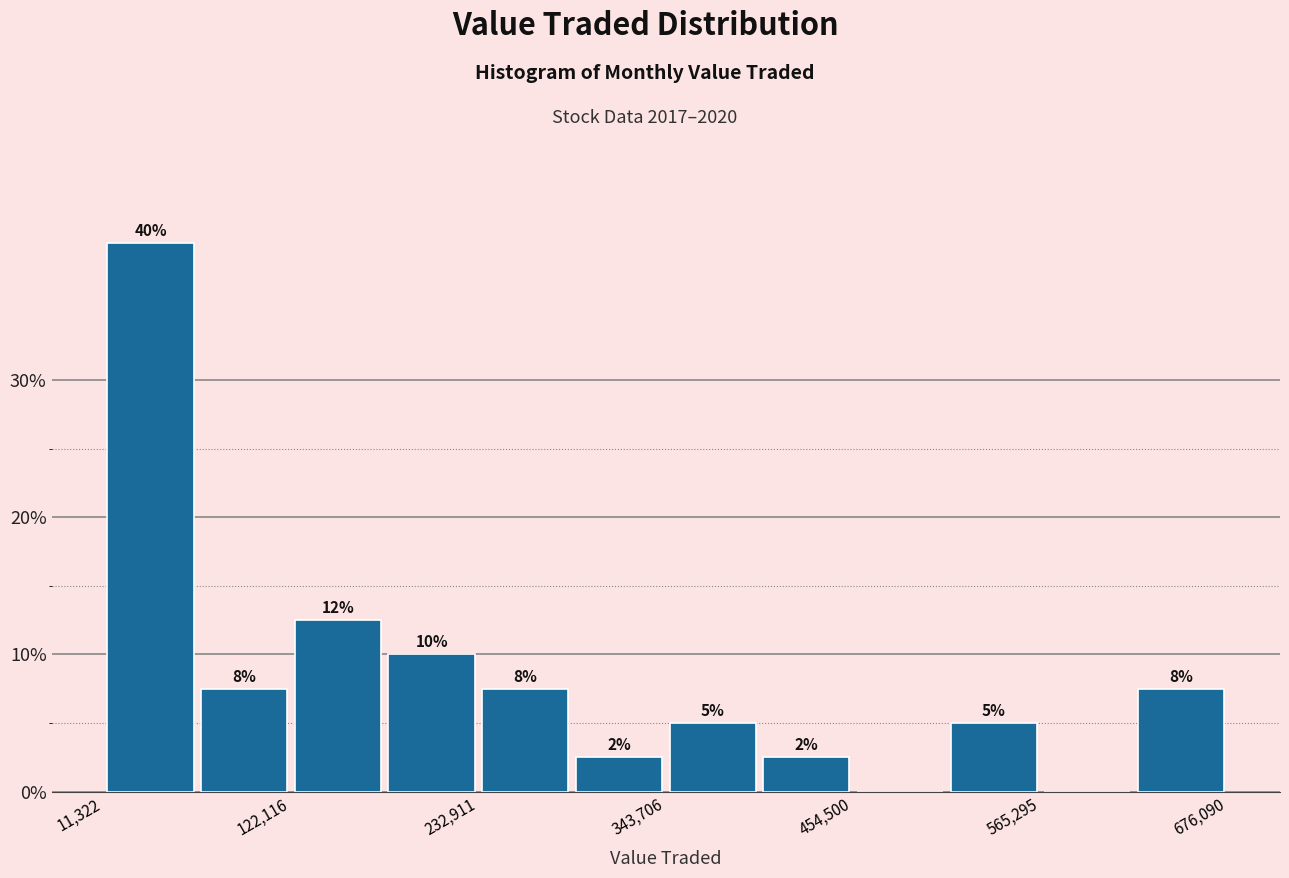

Around what value on the x-axis is the tallest bar? Give the approximate position of its centre, as read against the axis.

40000